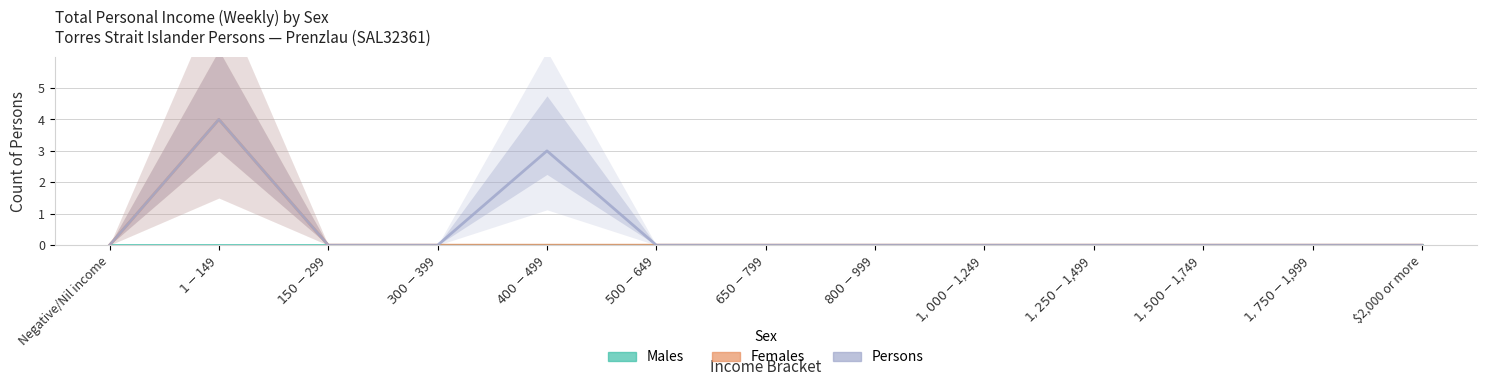

List the series in order of their peak value, lowest first.

Males, Females, Persons